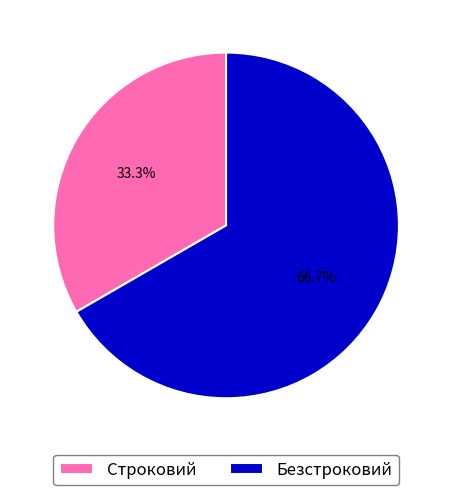

To the nearest percent, what is the difference between the Строковий and Безстроковий slice percentages?

33%